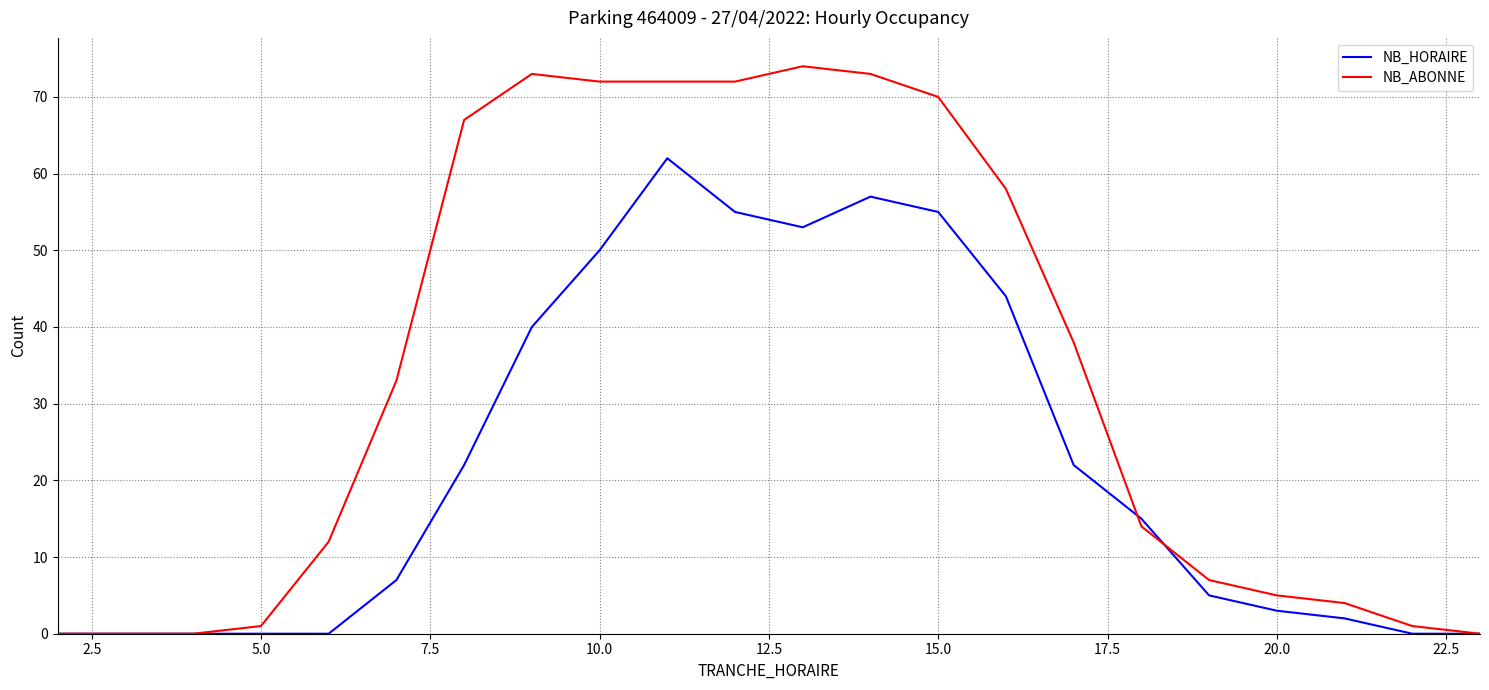

What are all the series names shown in the legend?

NB_HORAIRE, NB_ABONNE